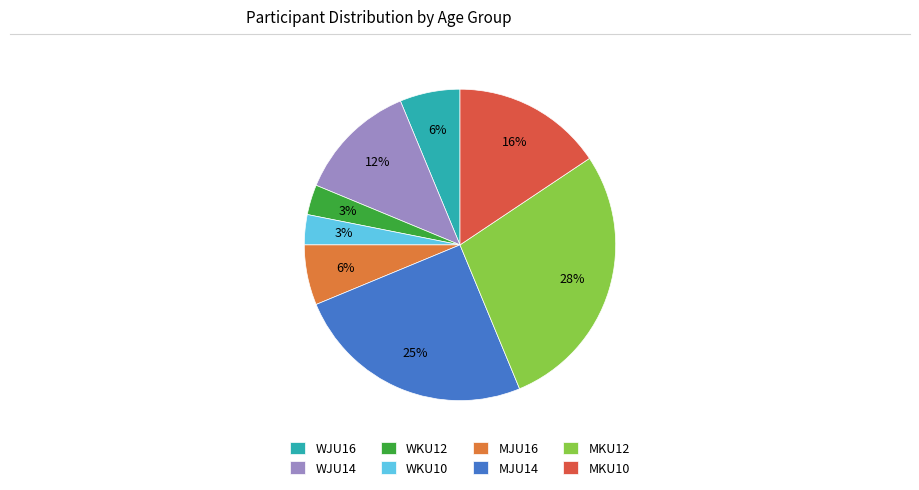

Which slice is the largest?

MKU12